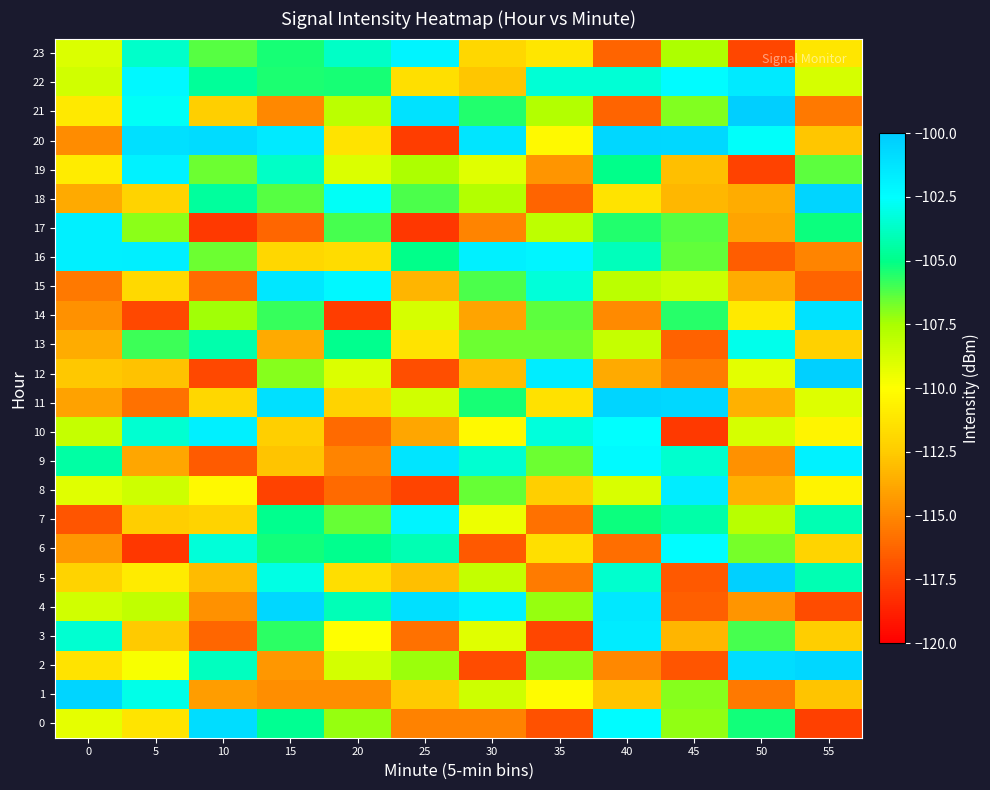

What is the total value across all series at 55?

-2618.2